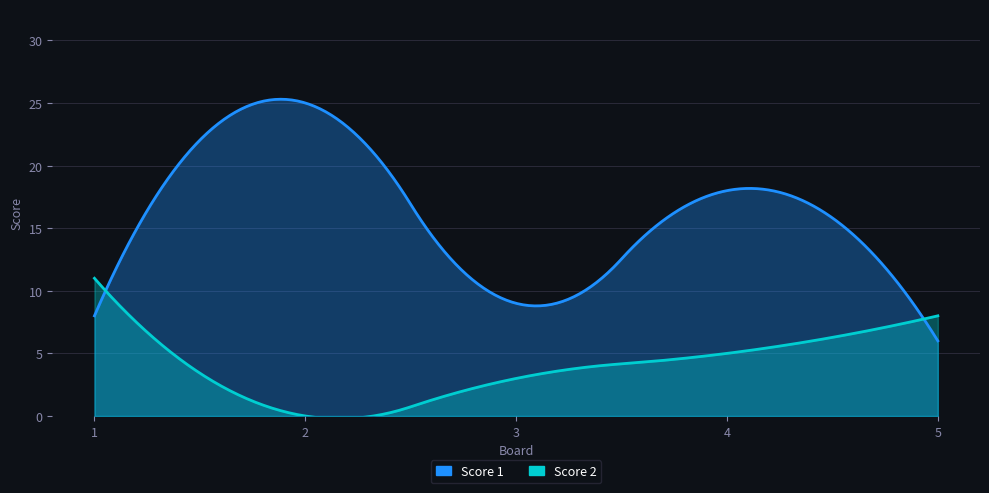

Which category has the lowest value in the Score 2 series?

2